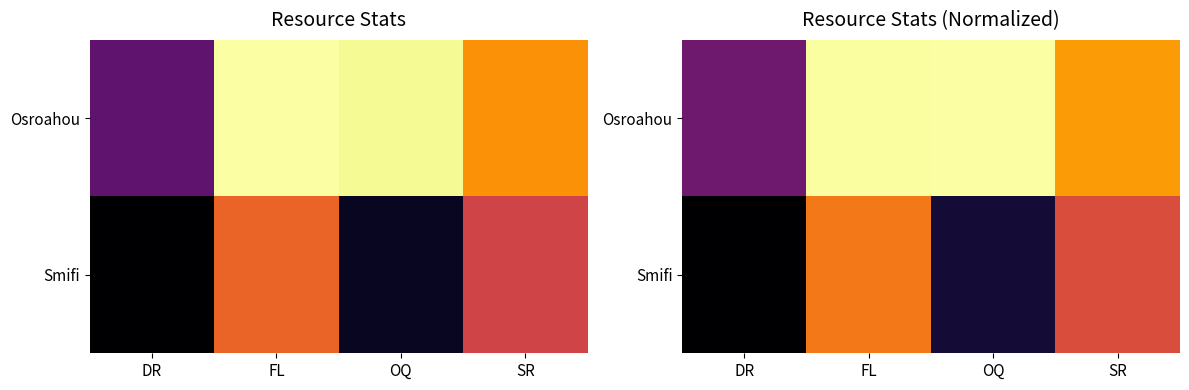

List the series in order of their overall mean, highest first.

Osroahou, Smifi